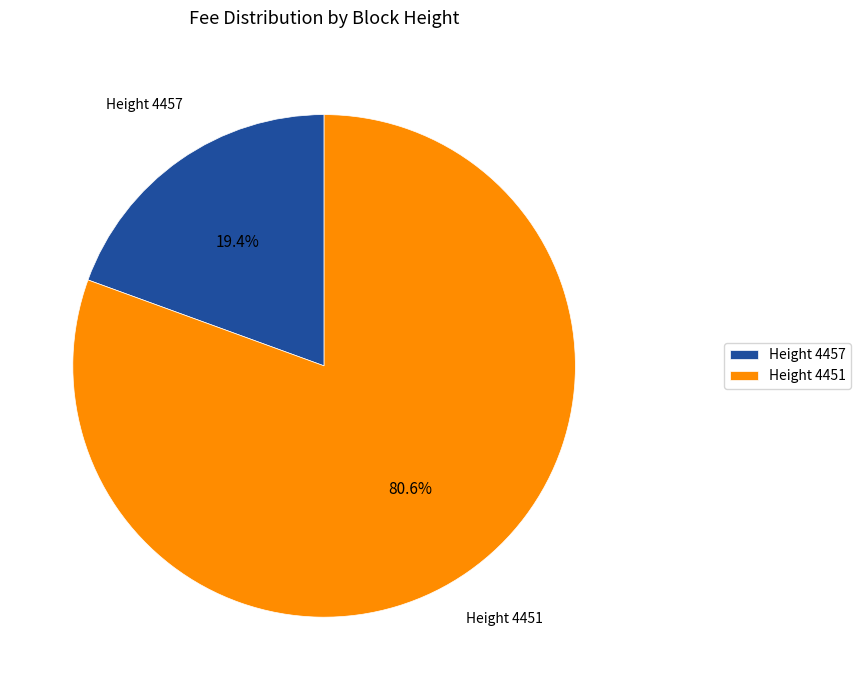

Combined, what portion of the pie is Height 4451 and Height 4457?

100.0%